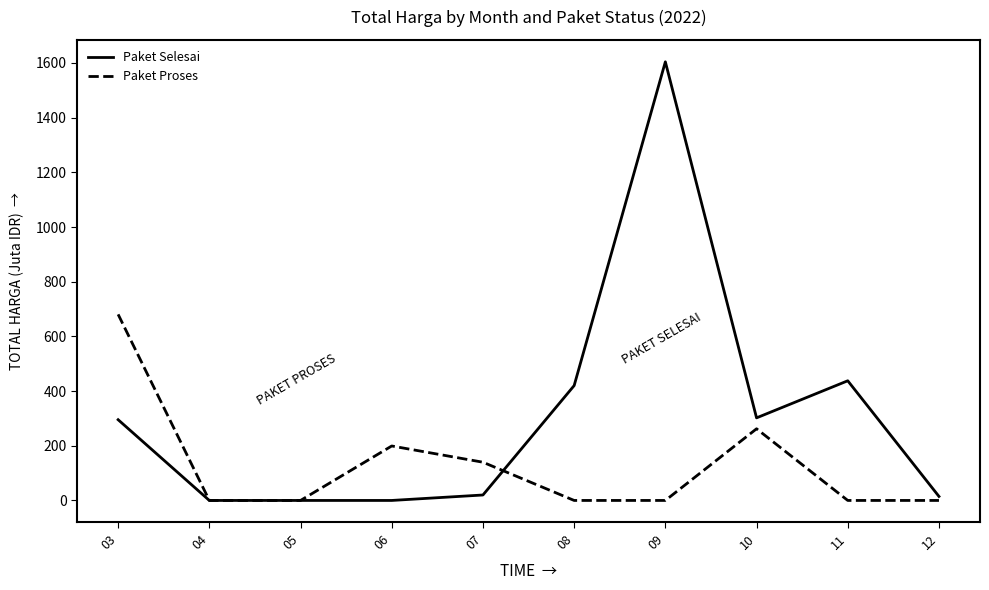

At 06, list the series in order from smallest to largest.

Paket Selesai, Paket Proses